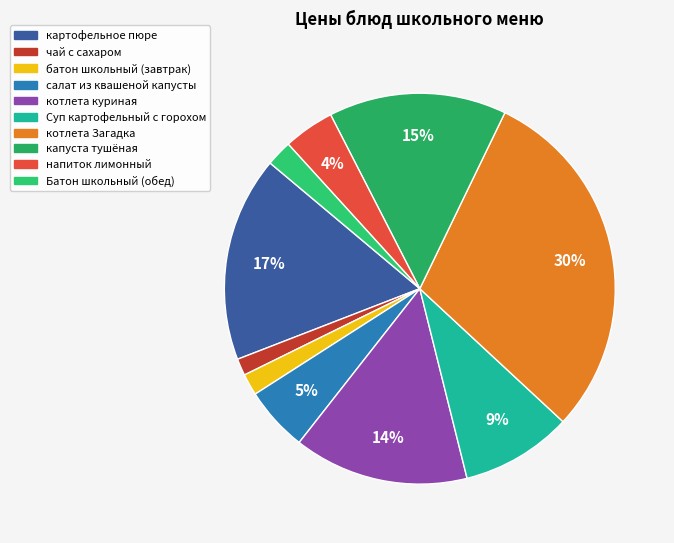

To the nearest percent, what percentage of the pie is салат из квашеной капусты?

5%